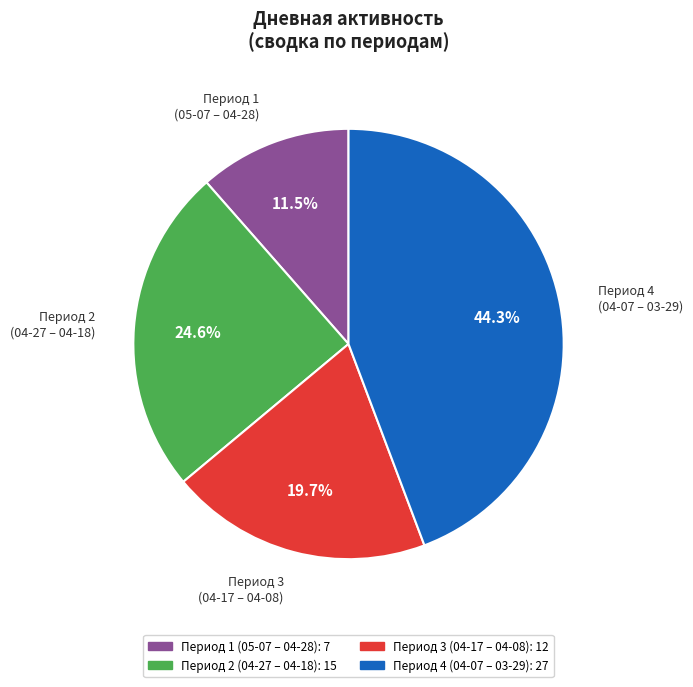

Which has a higher value, Период 3 (04-17 – 04-08) or Период 4 (04-07 – 03-29)?

Период 4 (04-07 – 03-29)